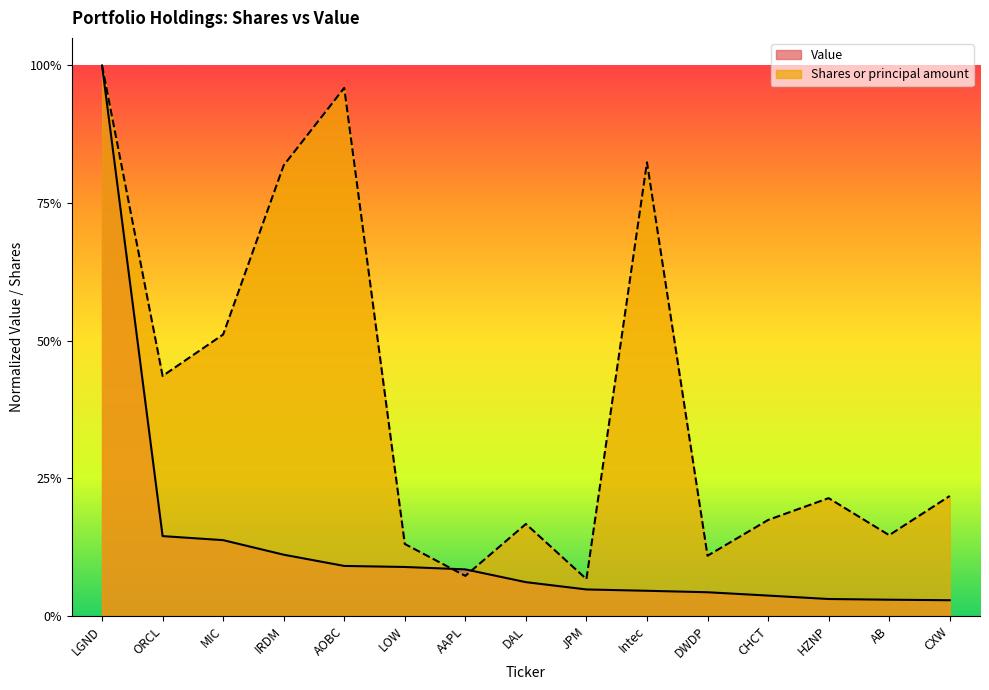

Reading left to right, extract all data points from this chart.

Shares or principal amount: 1.0	0.4	0.5	0.8	1.0	0.1	0.1	0.2	0.1	0.8	0.1	0.2	0.2	0.1	0.2
Value: 1.0	0.1	0.1	0.1	0.1	0.1	0.1	0.1	0.0	0.0	0.0	0.0	0.0	0.0	0.0